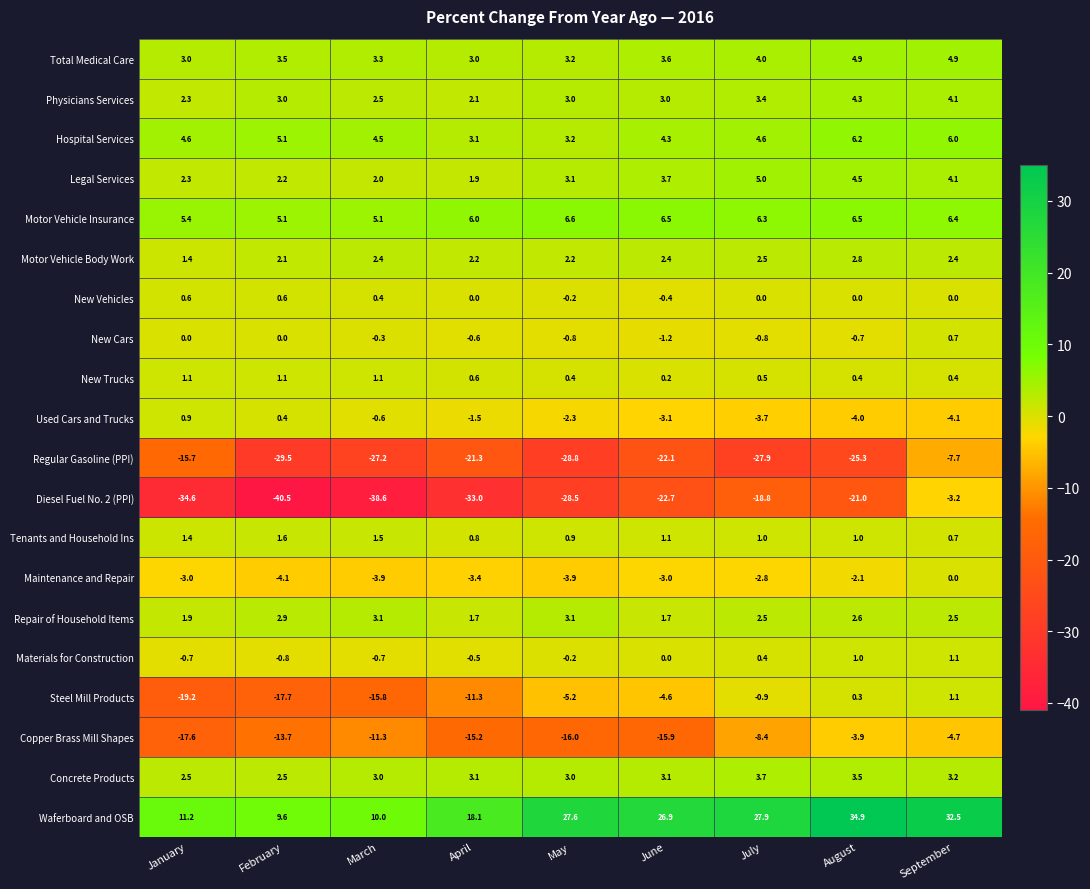

Which category has the highest value across all series?

August